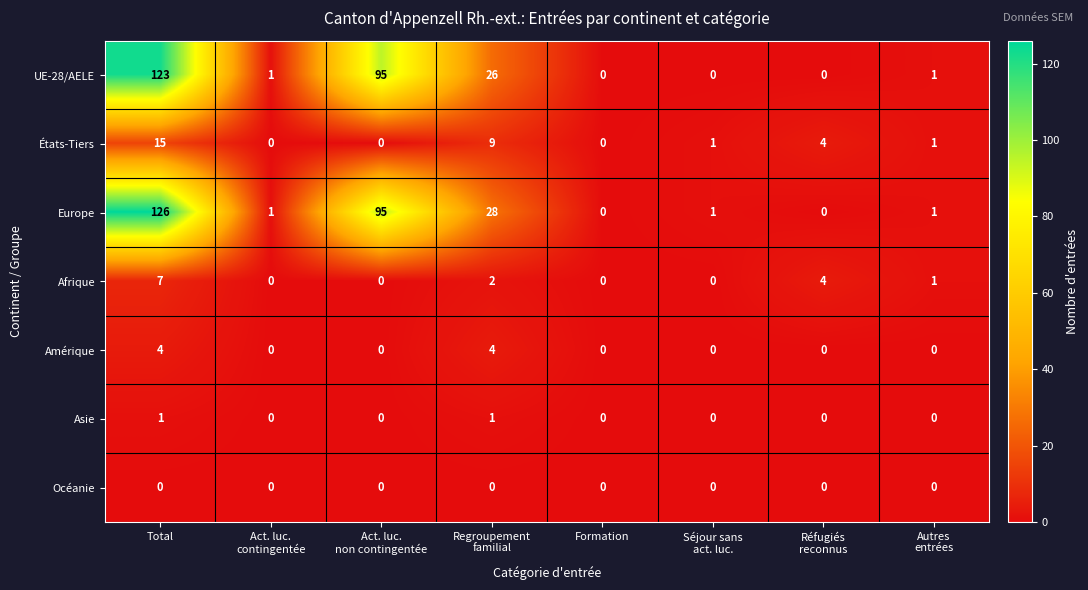

Which series has the widest spread of values?

Europe